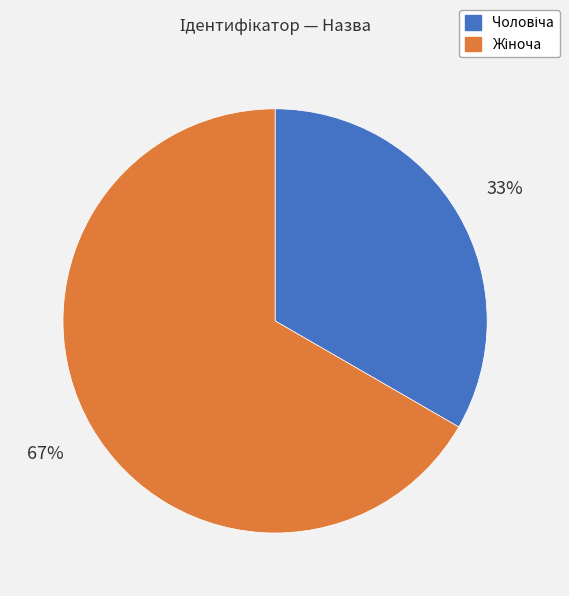

Is there any slice that represents more than half of the pie?

Yes